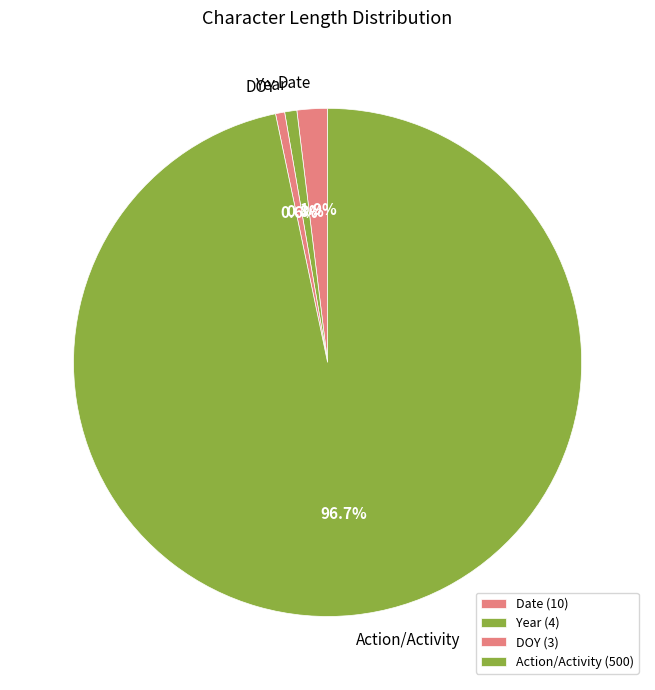

To the nearest percent, what portion does Date represent?

2%